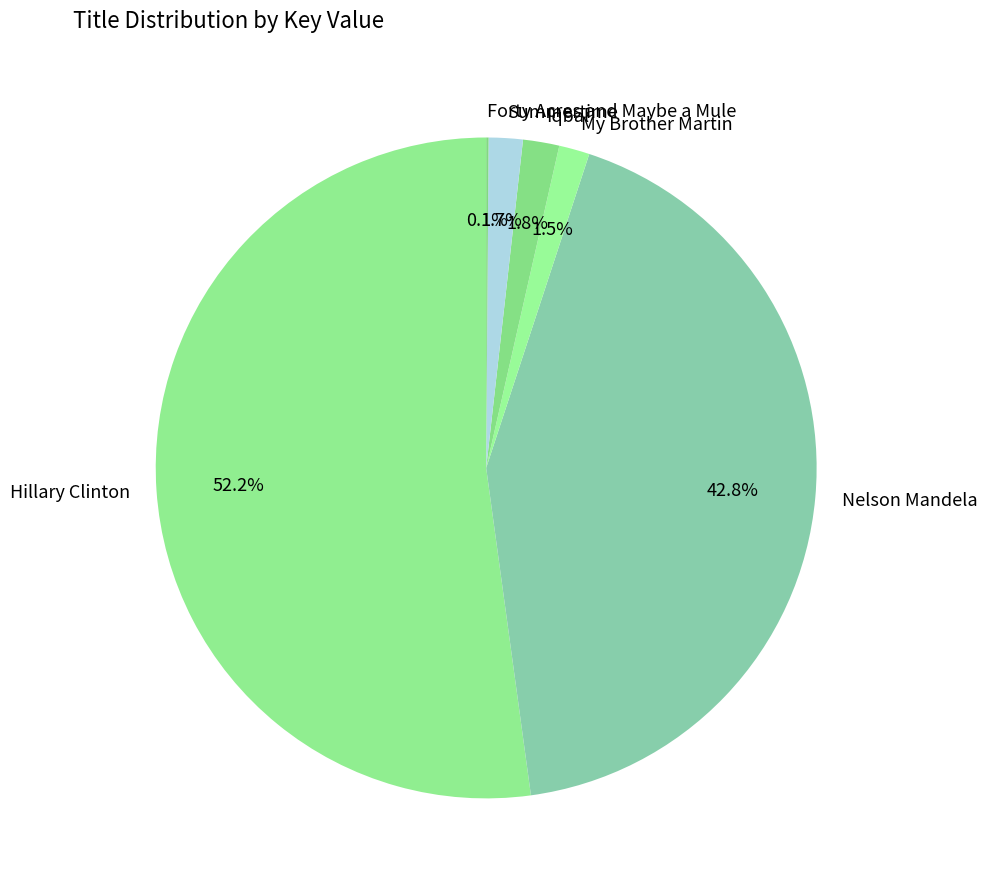

Is My Brother Martin the majority of the pie?

No